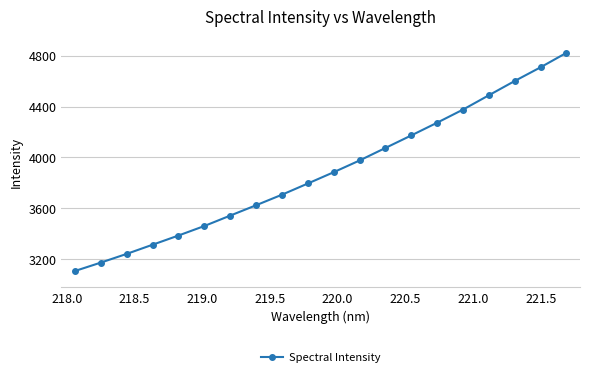

What is the value of the 19th point from the left?

4708.9